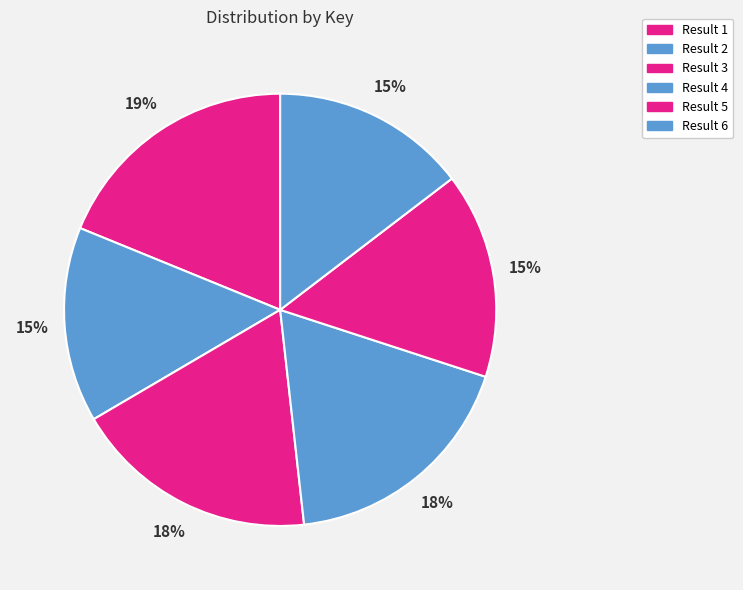

How many segments does this pie chart have?

6